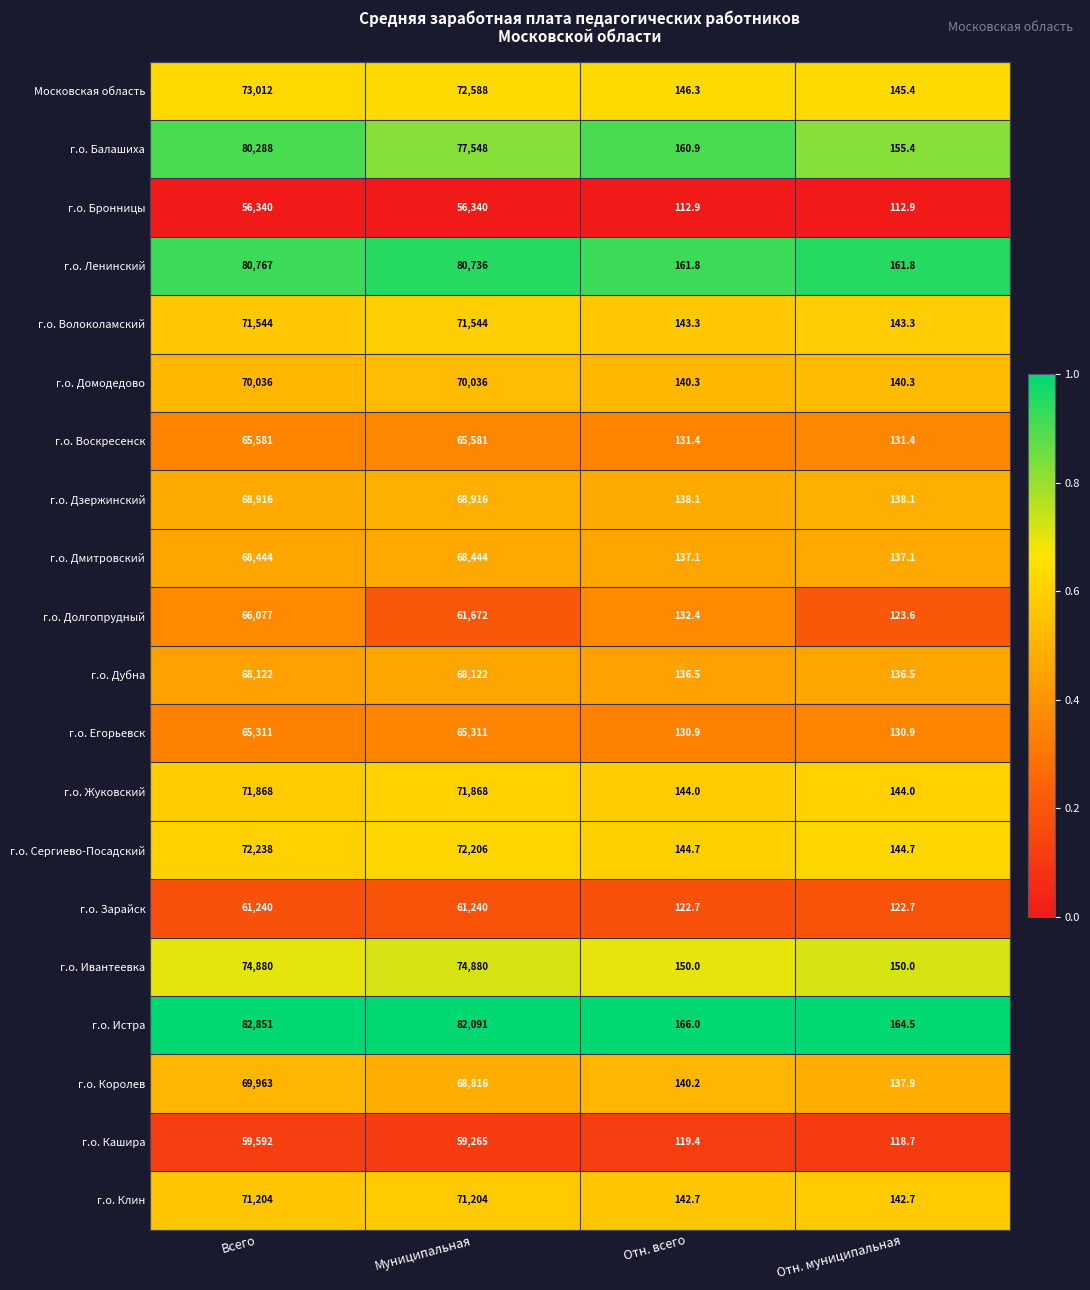

Is it true that г.о. Клин equals 219.1 at Отн. муниципальная?

False